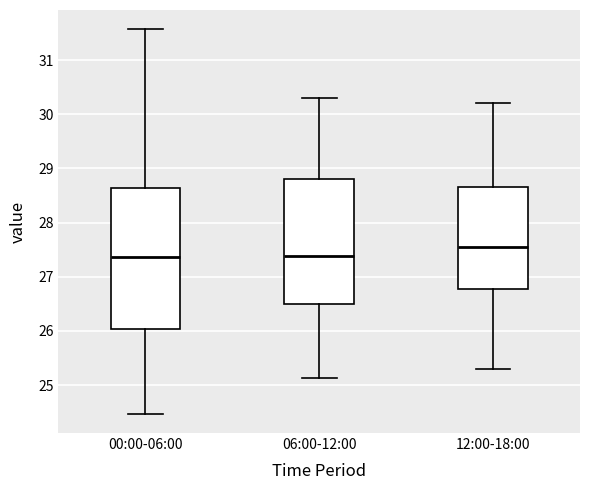

Reading left to right, transcribe this box plot: for each box, give where its median line is, the range the box spans, and where its two whiskers end, as read against the y-axis. The values are not printed on the chart, so give them approximately, as read against the axis.

00:00-06:00: median 27.4, box 26.0 to 28.6, whiskers 24.5 to 31.6
06:00-12:00: median 27.4, box 26.5 to 28.8, whiskers 25.1 to 30.3
12:00-18:00: median 27.6, box 26.8 to 28.7, whiskers 25.3 to 30.2